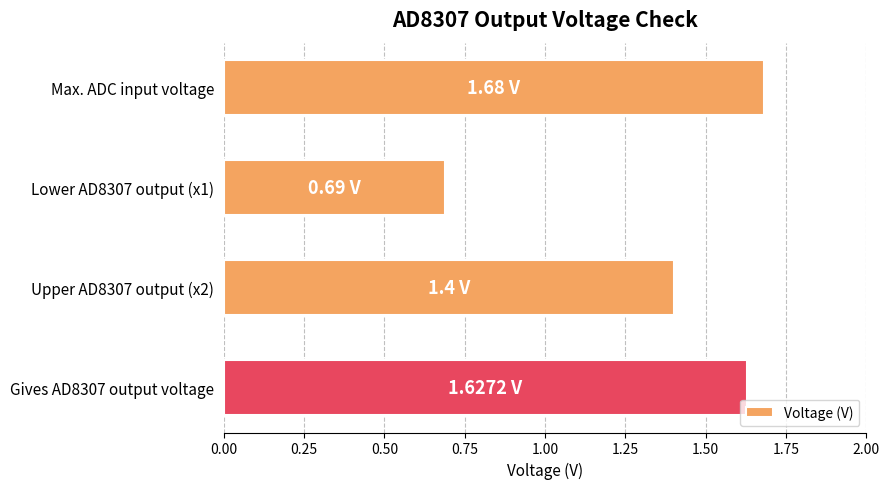

Rank the categories by value from highest to lowest.

Max. ADC input voltage, Gives AD8307 output voltage, Upper AD8307 output (x2), Lower AD8307 output (x1)